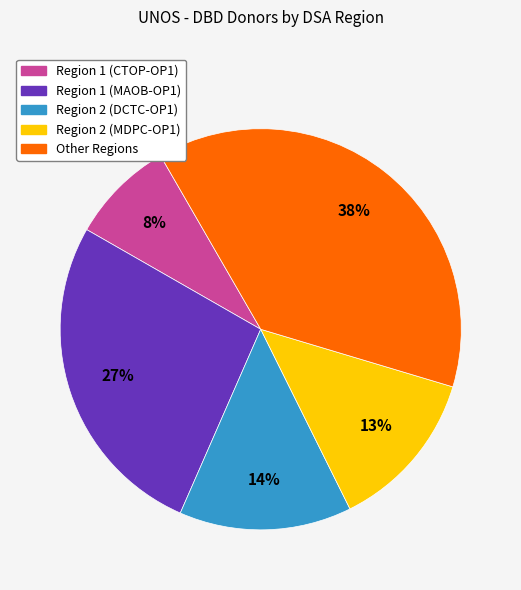

To the nearest percent, what is the difference between the largest and smallest slice percentages?

30%